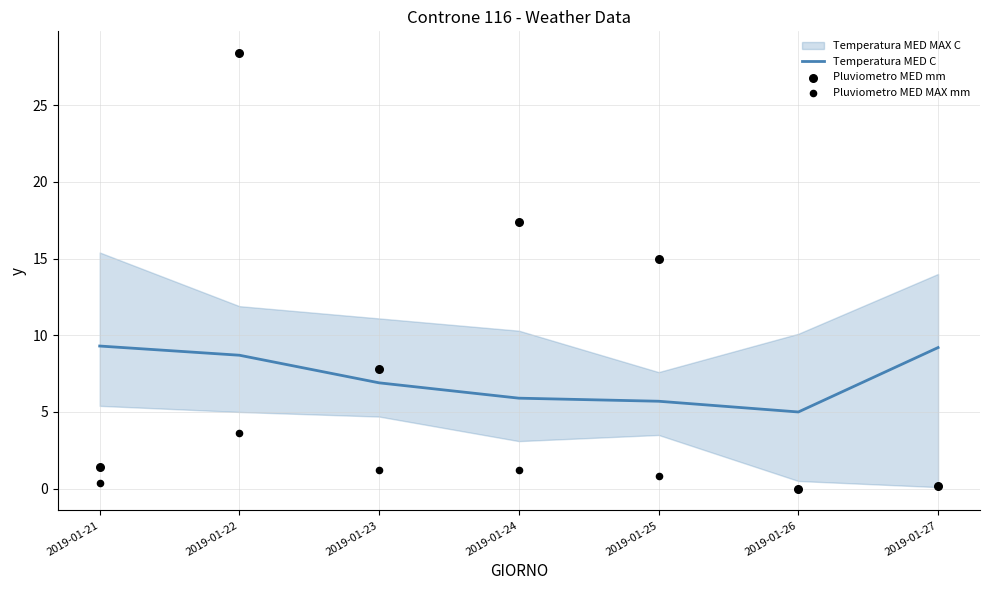

Which series reaches the maximum Y coordinate?

Pluviometro MED mm